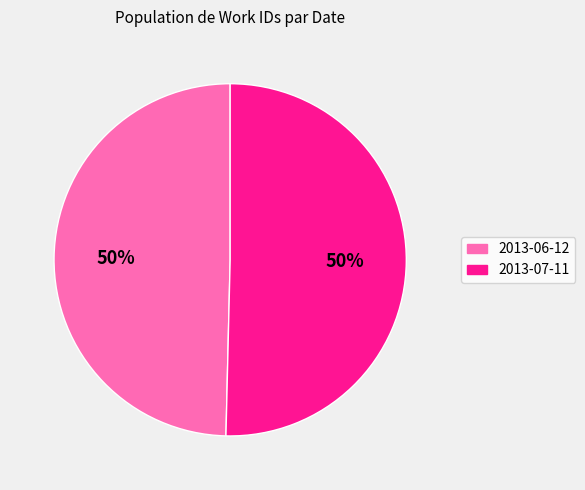

To the nearest percent, what is the combined percentage of 2013-06-12 and 2013-07-11?

100%